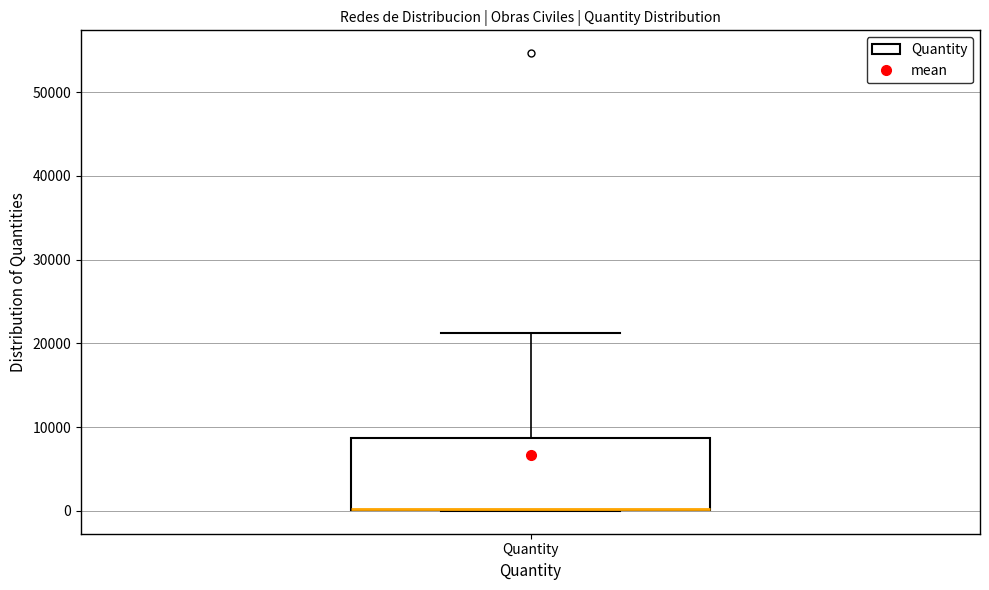

Read this box plot against the y-axis: the position of the median line, the range covered by the box, and the ends of both whiskers. The values are not printed on the chart, so give them approximately, as read against the axis.

median 0 (drawn on the box's lower edge), box 0 to 9000, whiskers 0 to 21000